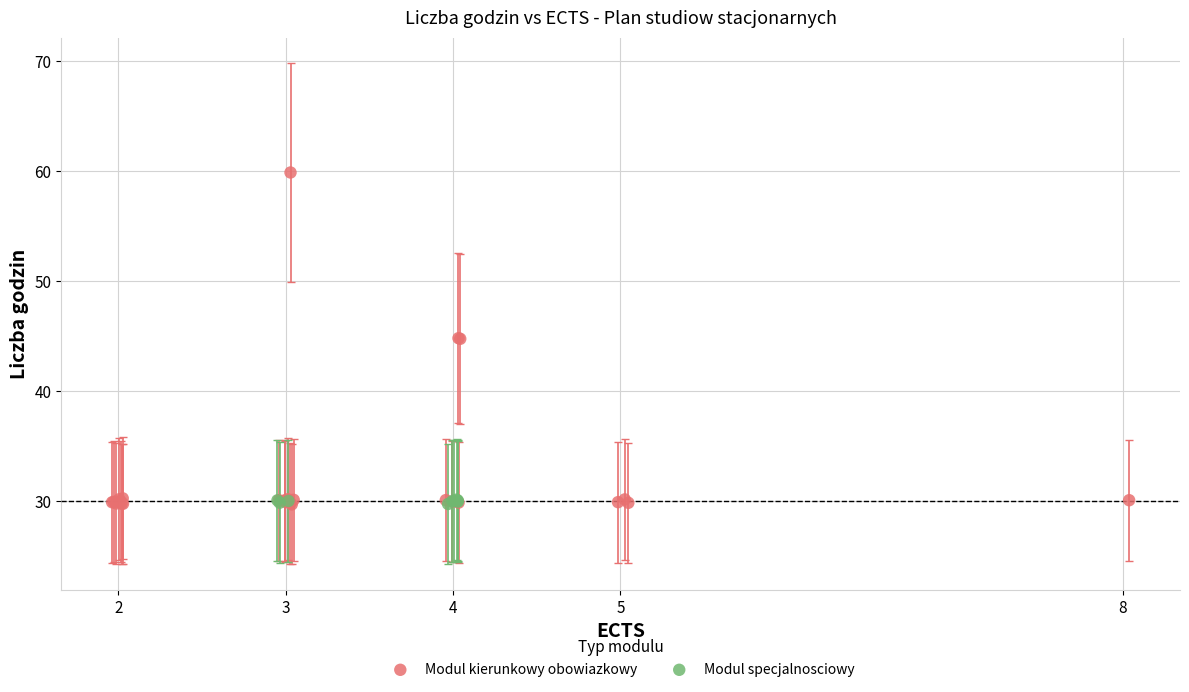

Which series contains the highest Y value?

Modul kierunkowy obowiazkowy